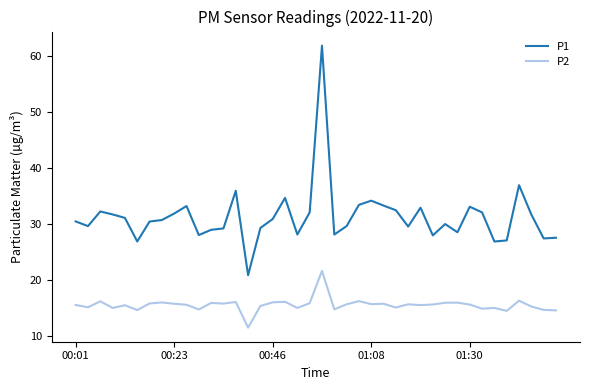

What is the greatest value displayed?

61.9